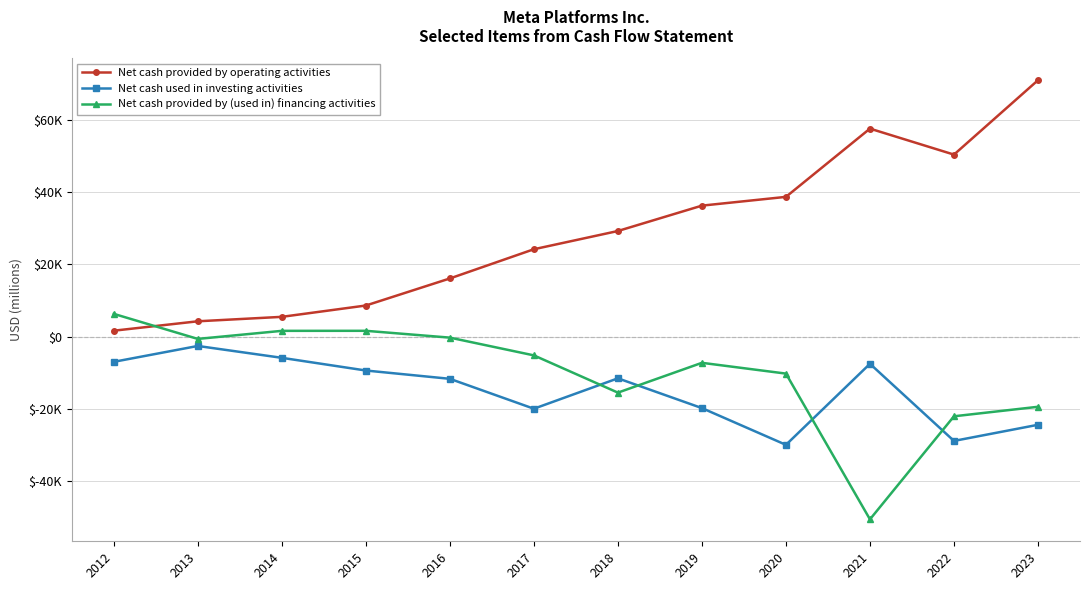

Which label corresponds to the smallest value in the chart?

2021